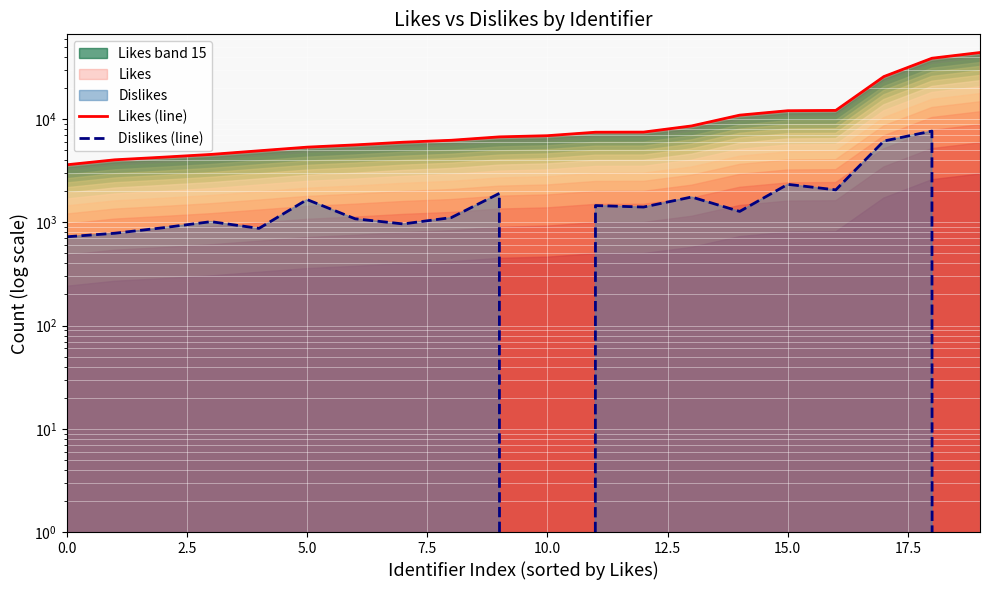

Which series changed the most between 12 and 15?

Likes (line)